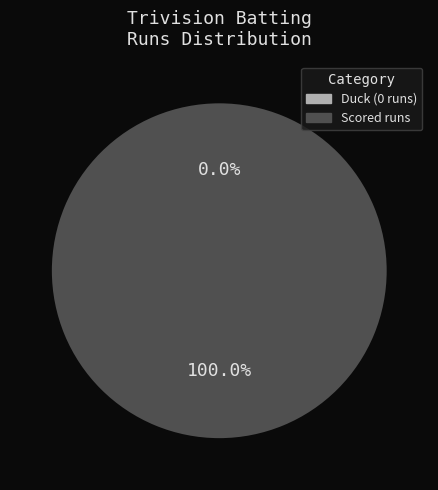

What is the largest slice in the pie chart?

Mohammed Asim Mallick